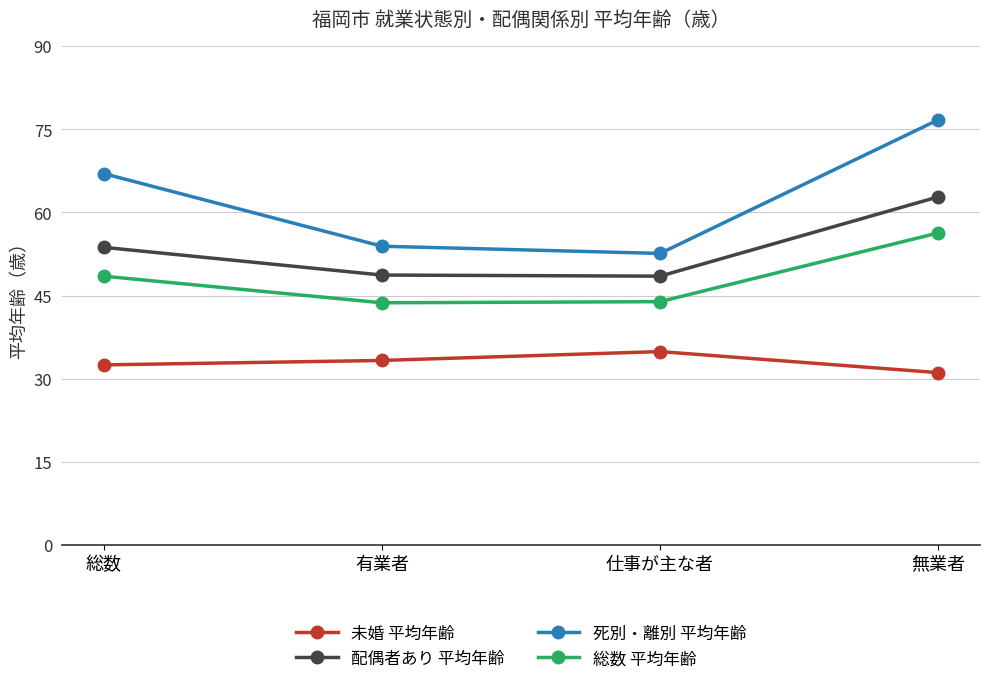

How many distinct data groups are displayed?

4